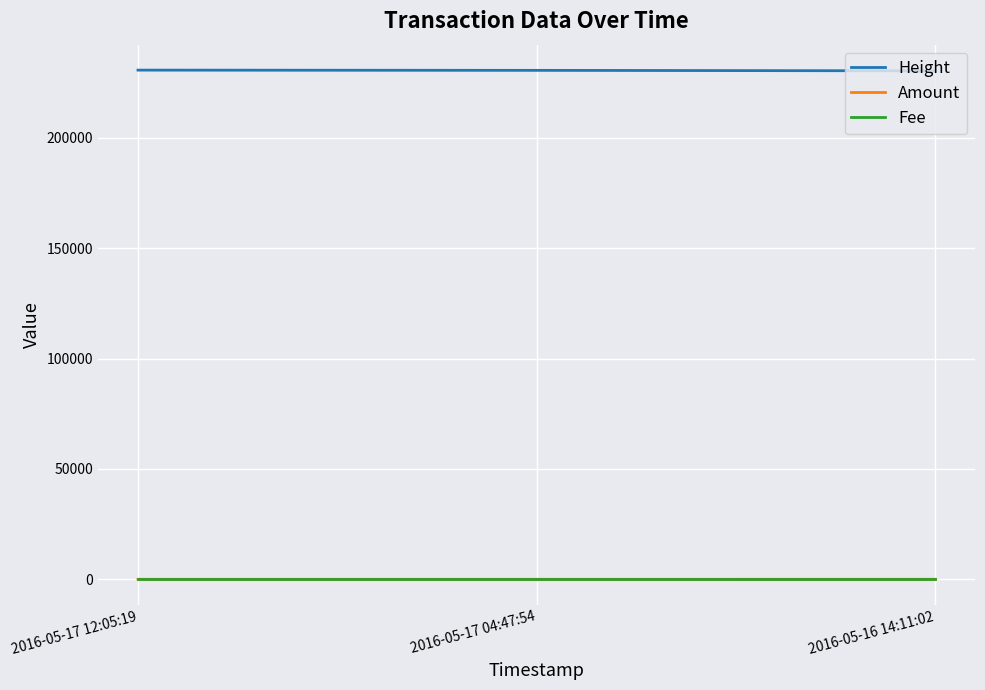

Which series has the largest total across all categories?

Height